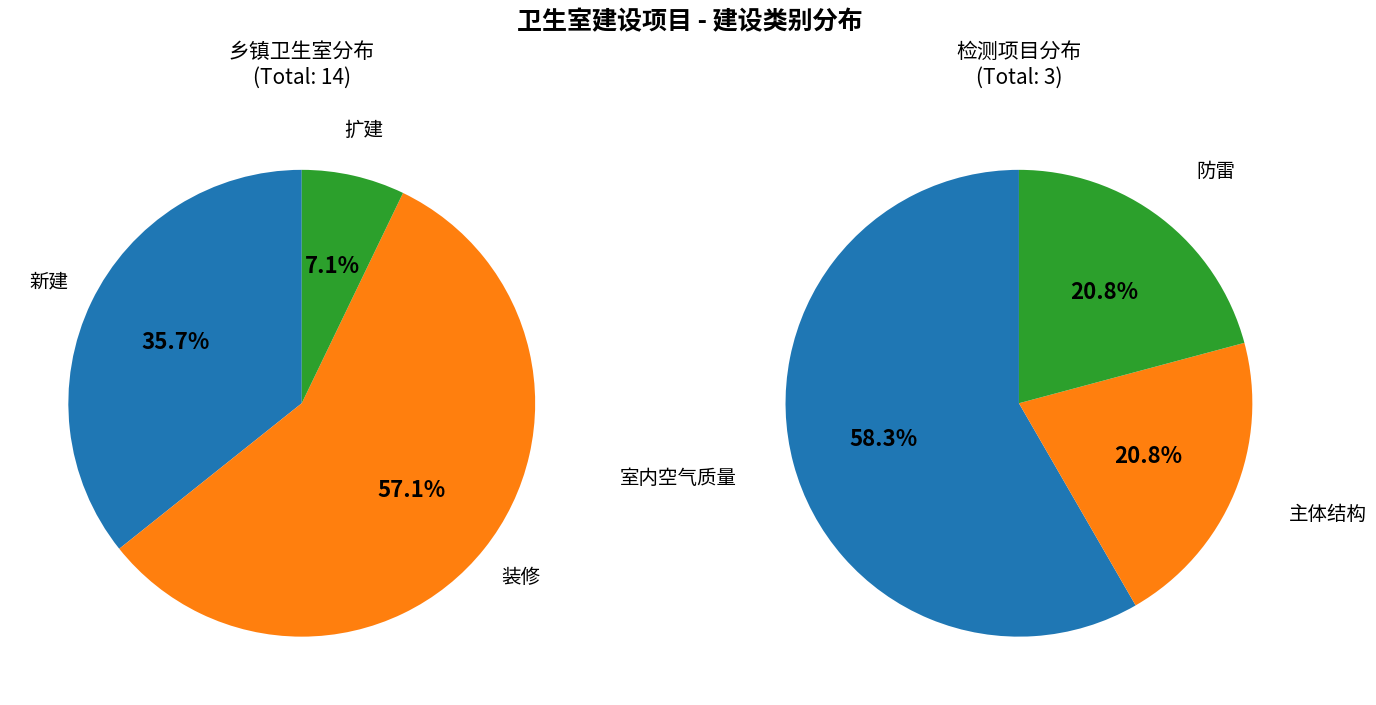

To the nearest percent, what portion does 装修 represent?

57%